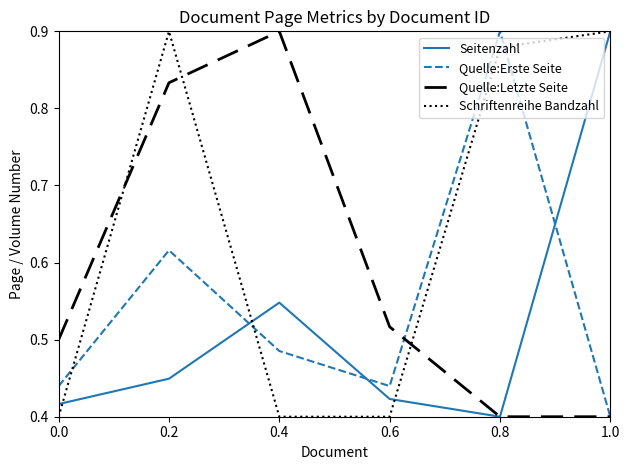

Which series changed the most between 0.2 and 1.0?

Seitenzahl